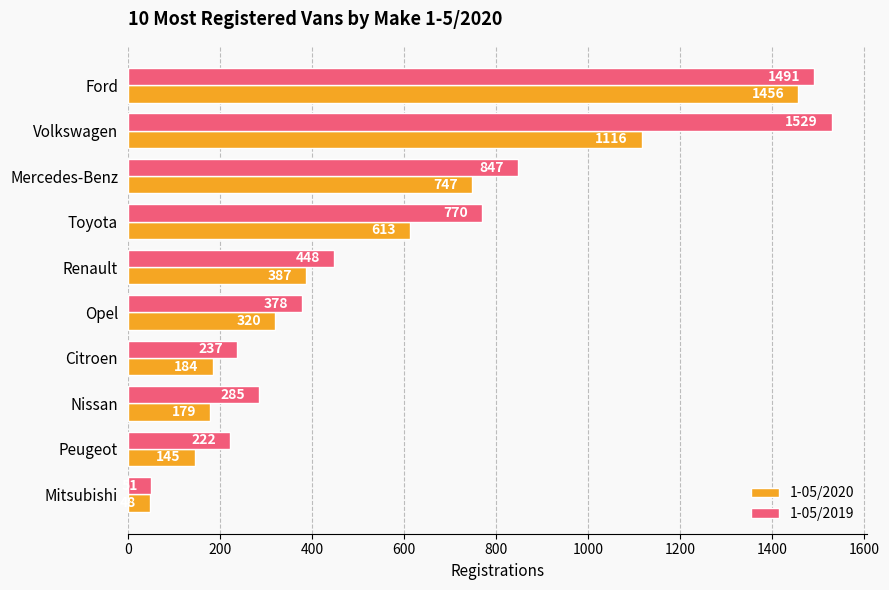

What is the sum of all 1-05/2019 values?

6258